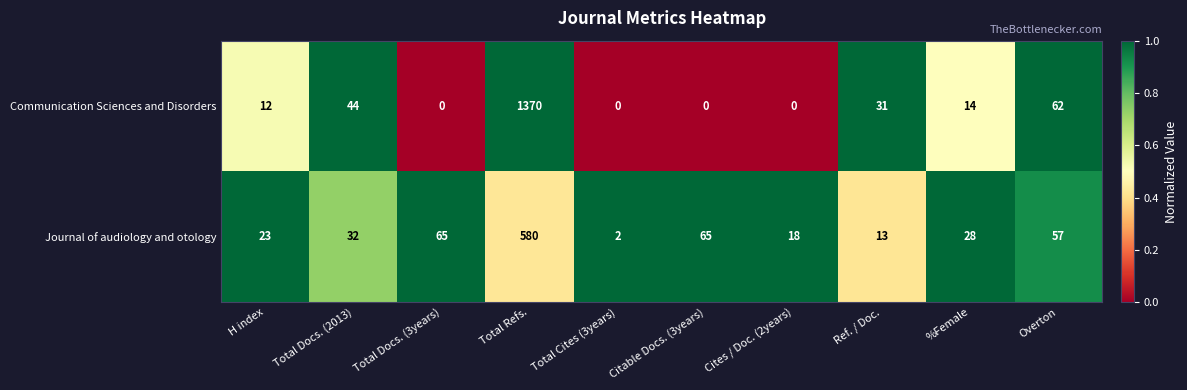

What is the difference between the Journal of audiology and otology values at Total Docs. (3years) and Overton?

8